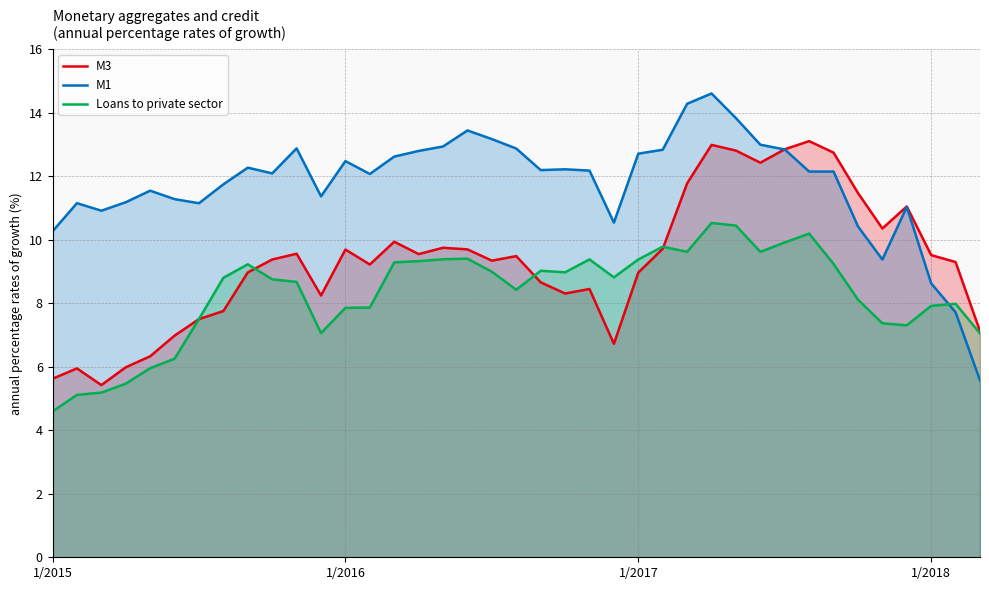

Which series has the widest spread of values?

M1